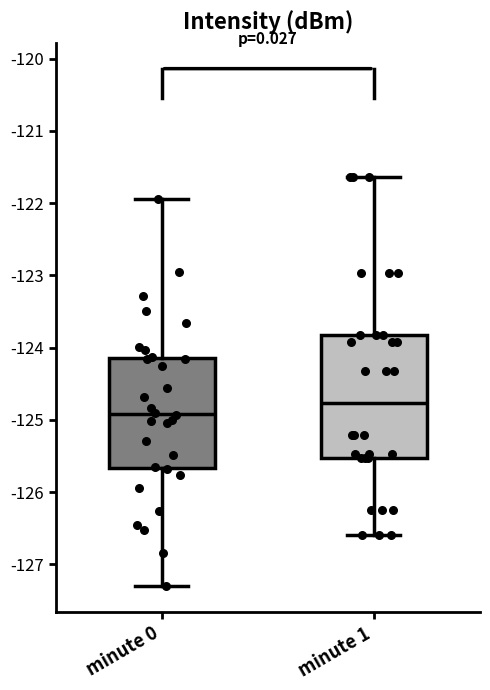

Comparing the boxes themselves (not the whiskers), which one is the tallest?

minute 1